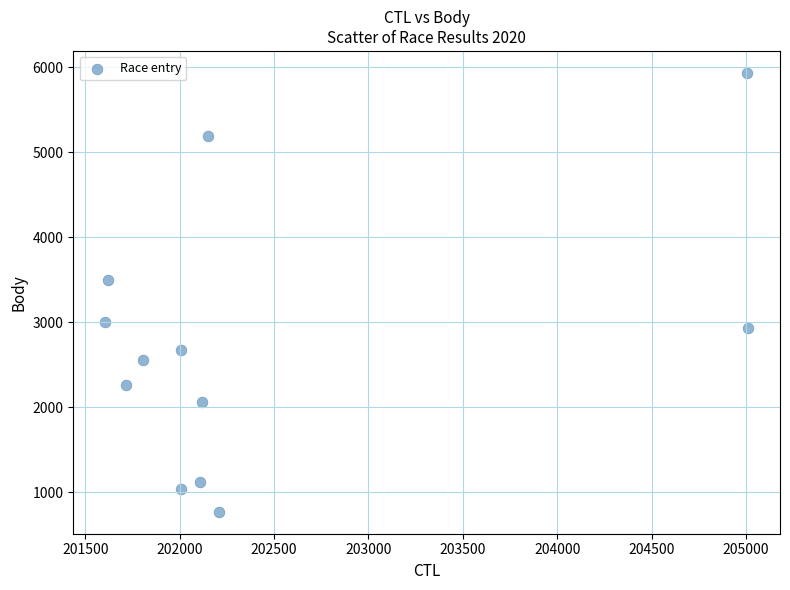

What is the range of X values (max minus min)?

3403